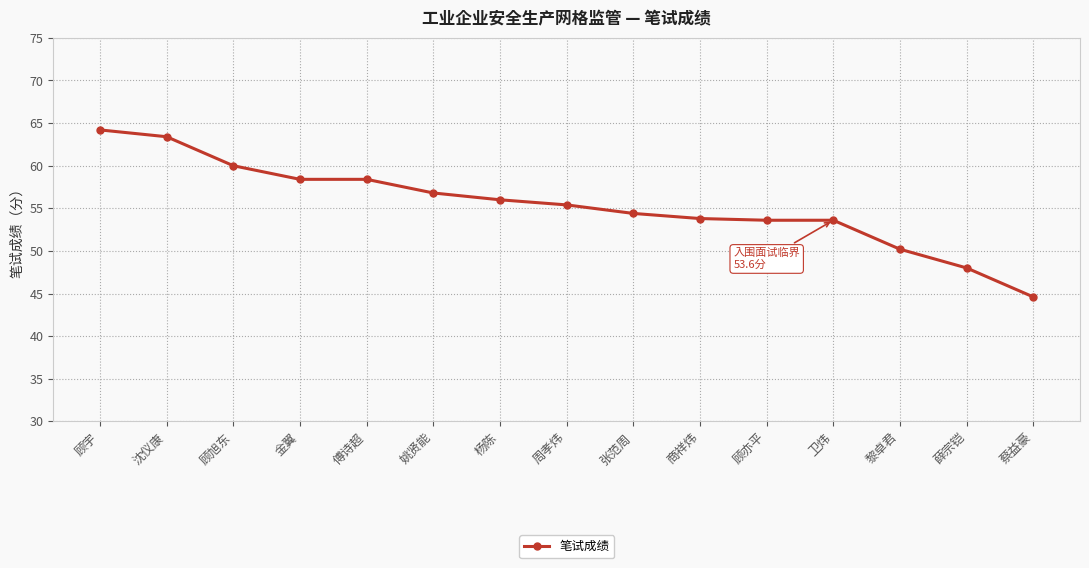

What is the sum of all values?

830.8